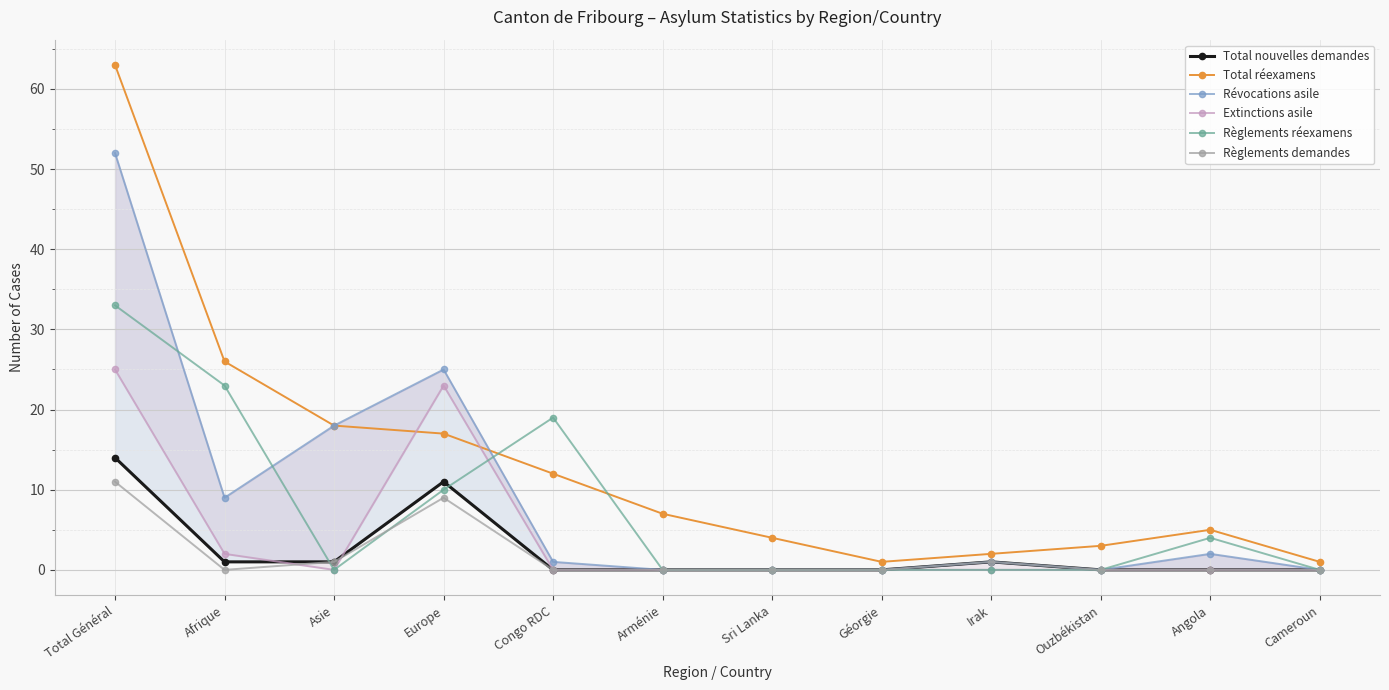

How many categories are shown in the chart?

12